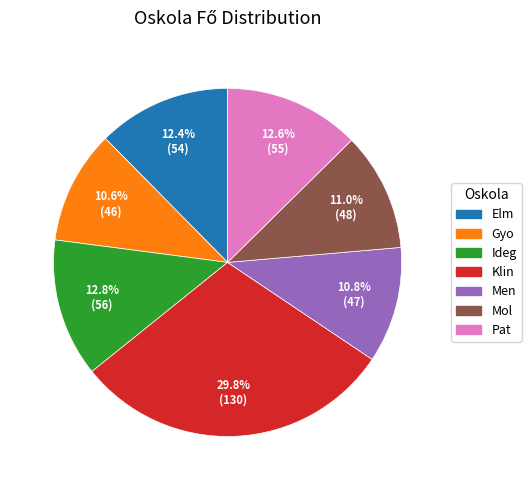

To the nearest percent, what percentage of the pie is Elm?

12%